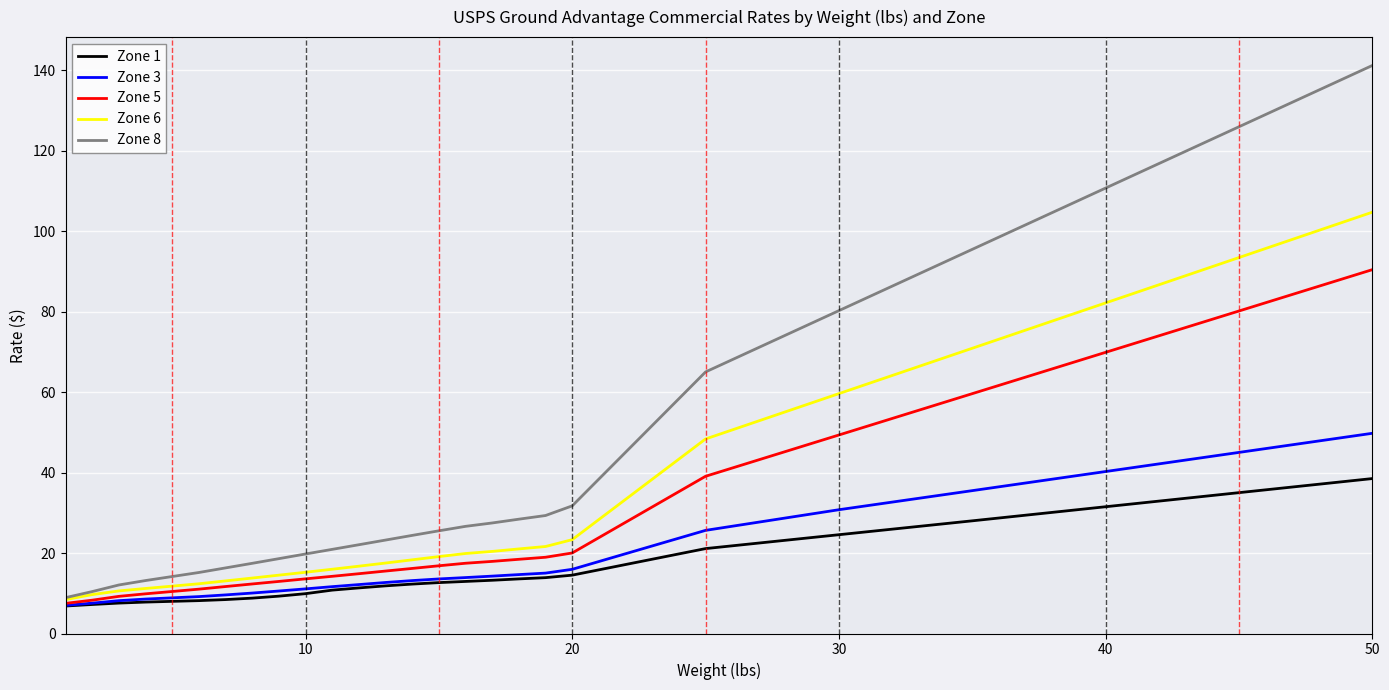

Which series has the largest range (max minus min)?

Zone 8